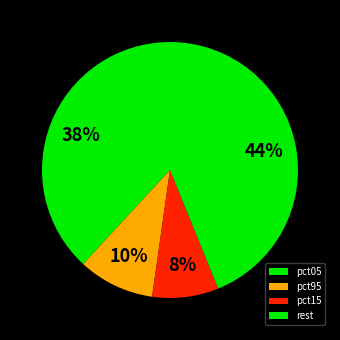

What is the smallest slice in the pie chart?

pct15